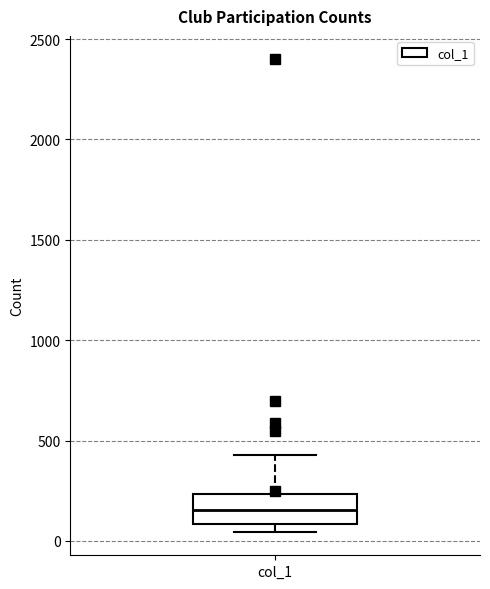

Transcribe this box plot: give where the median line is, the range the box spans, and where the two whiskers end, as read against the y-axis. The values are not printed on the chart, so give them approximately, as read against the axis.

median 150, box 100 to 250, whiskers 50 to 450